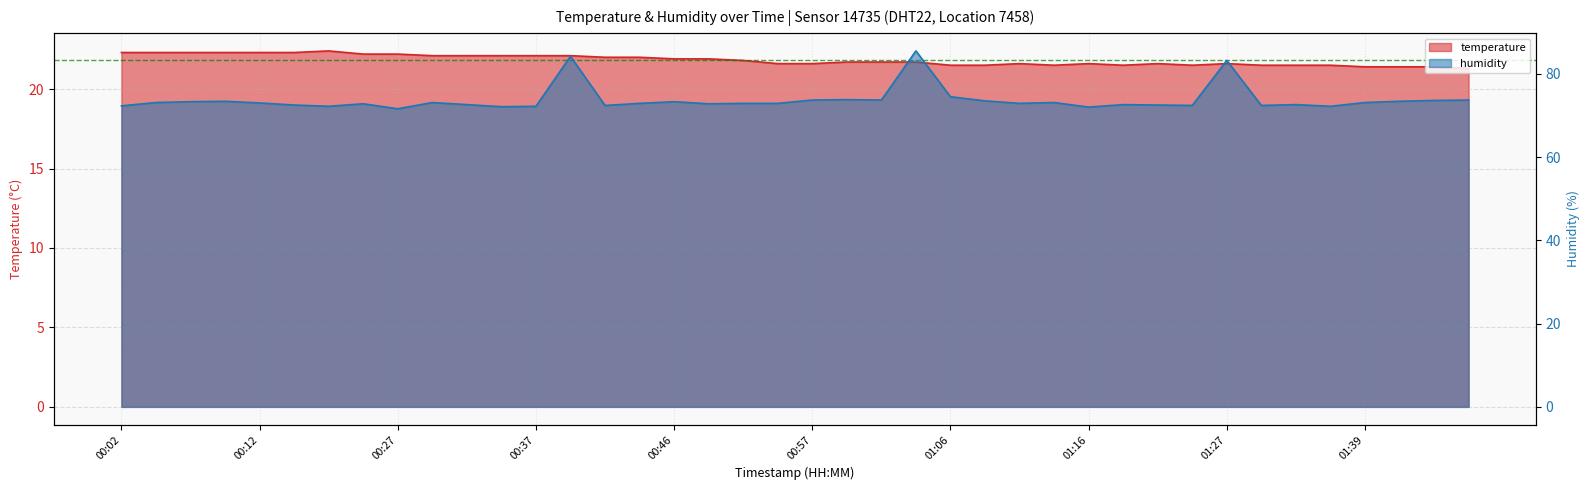

Rank the series by their maximum value, from highest to lowest.

humidity, temperature